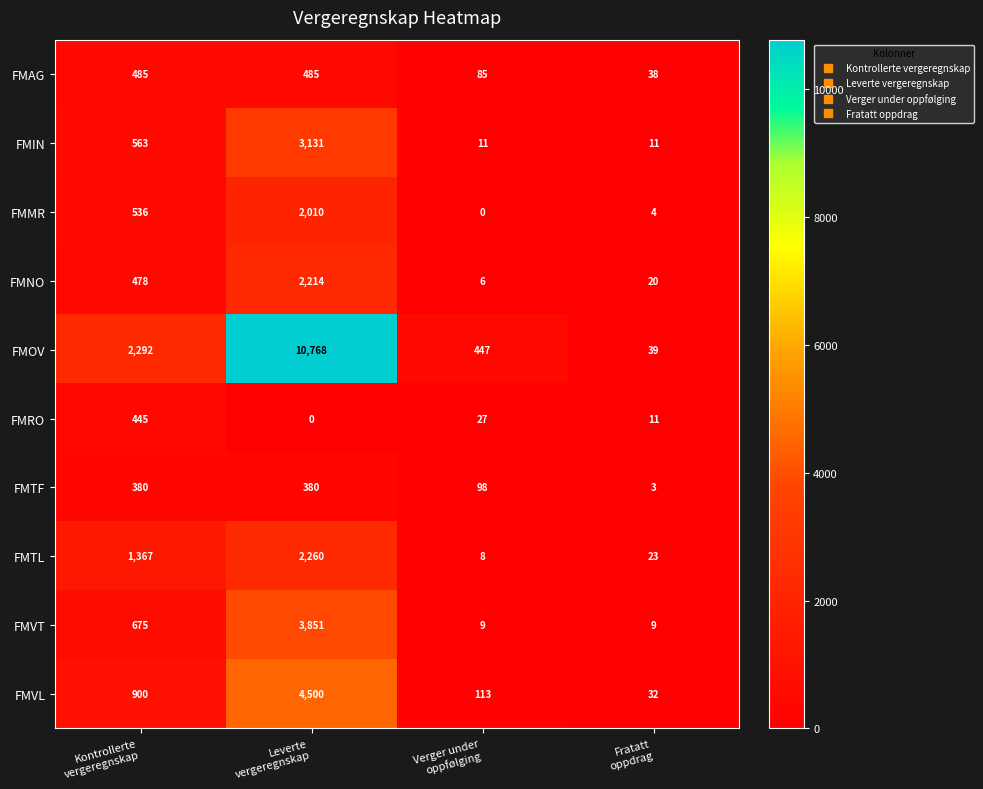

Which series has the largest total across all categories?

FMOV